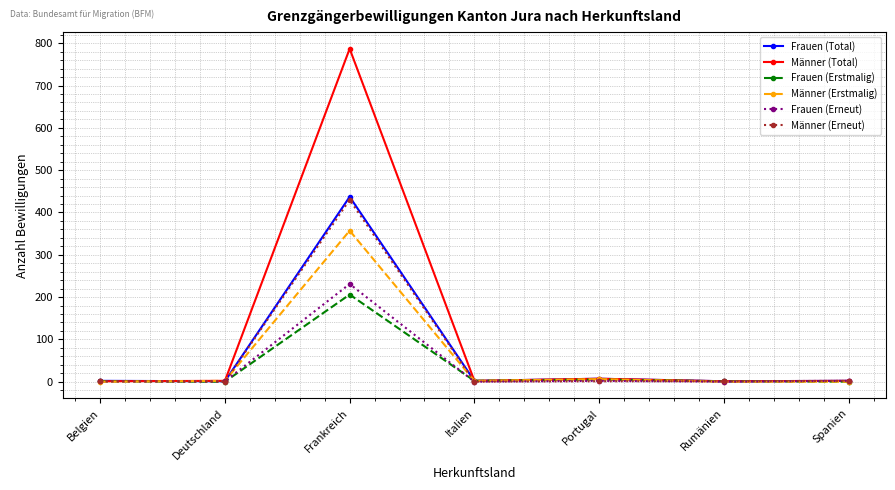

Count the number of categories in the chart.

7